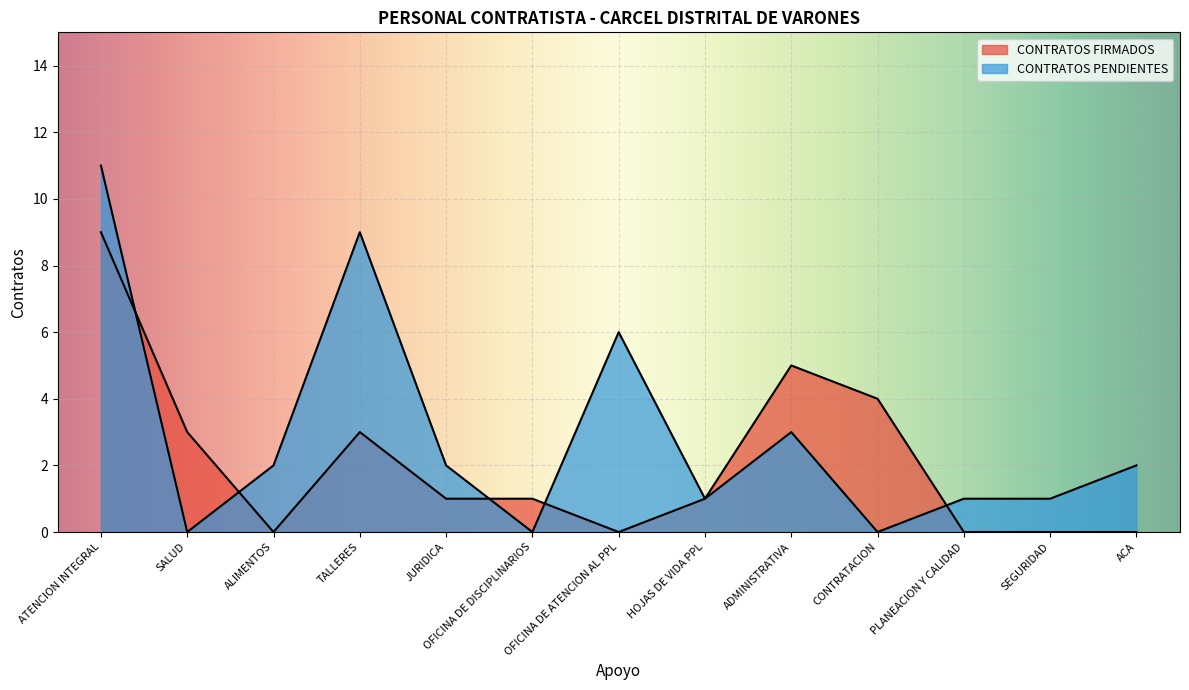

Reading left to right, list all the values displayed in this chart.

CONTRATOS FIRMADOS: 9	3	0	3	1	1	0	1	5	4	0	0	0
CONTRATOS PENDIENTES: 11	0	2	9	2	0	6	1	3	0	1	1	2